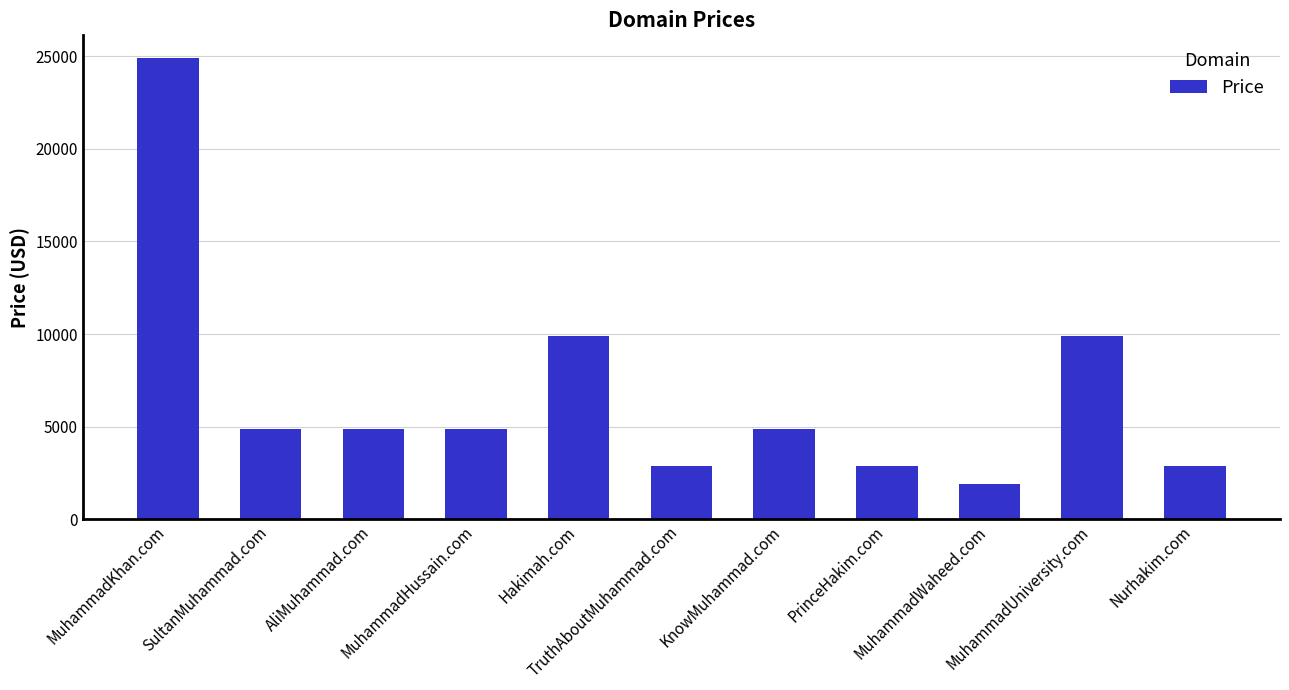

What is the value of the 7th bar from the left?

4888